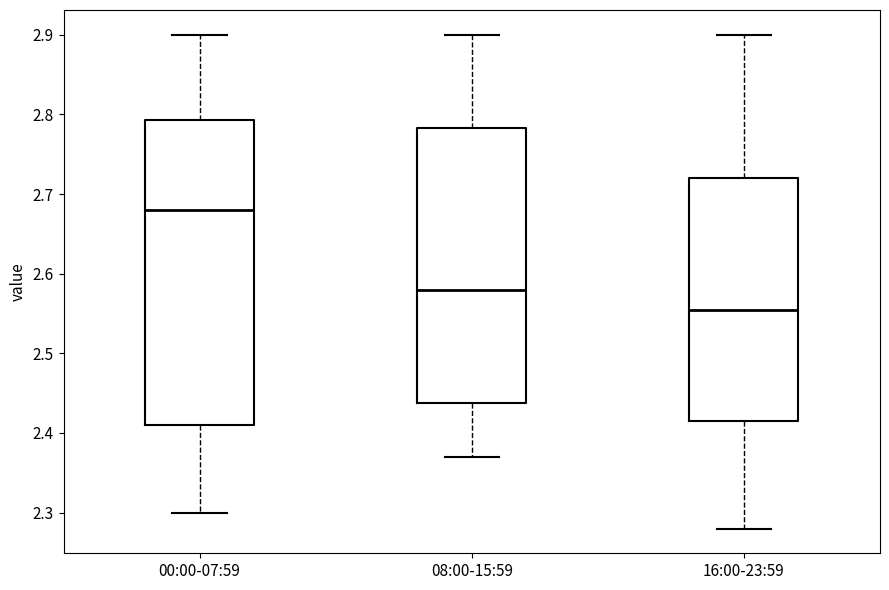

Comparing the boxes themselves (not the whiskers), which one is the tallest?

00:00-07:59